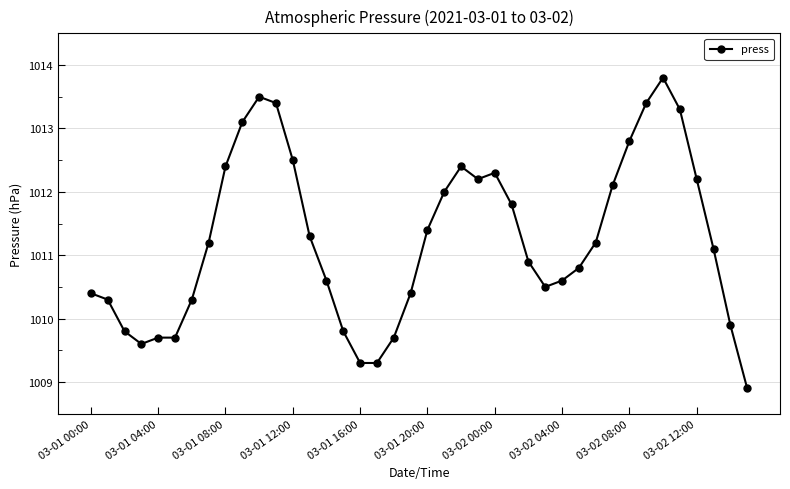

How many data points are less than 1011?

19